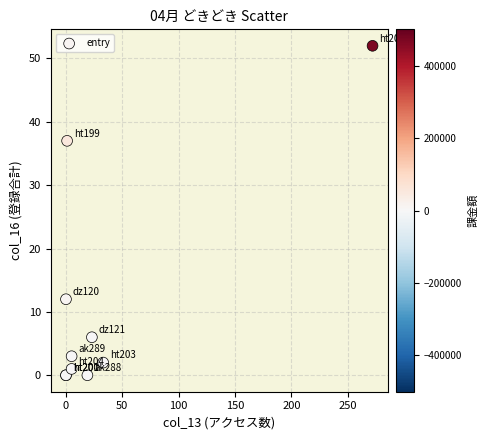

What Y value in the scatter plot is closest to 26?

37